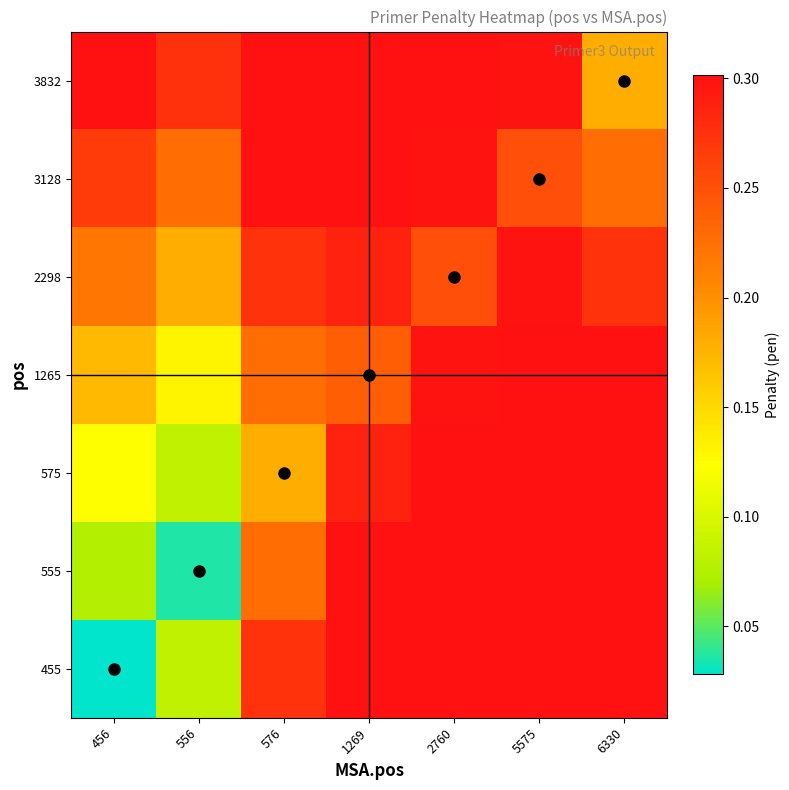

Rank the series at 1269 from highest to lowest value.

455, 555, 3128, 3832, 575, 2298, 1265